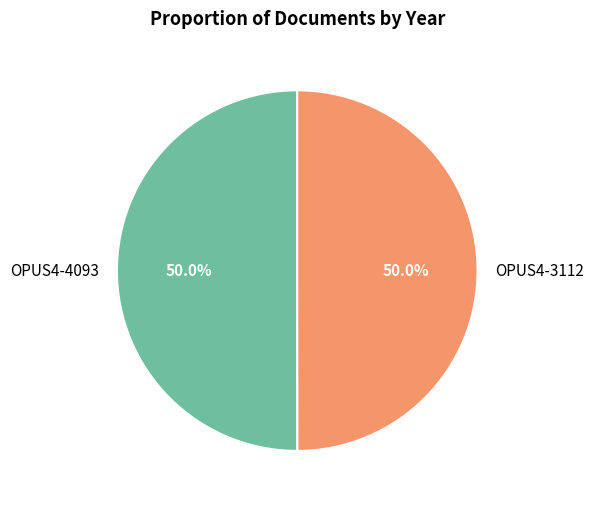

Approximately how many times larger is the value at OPUS4-3112 compared to OPUS4-4093?

1.0